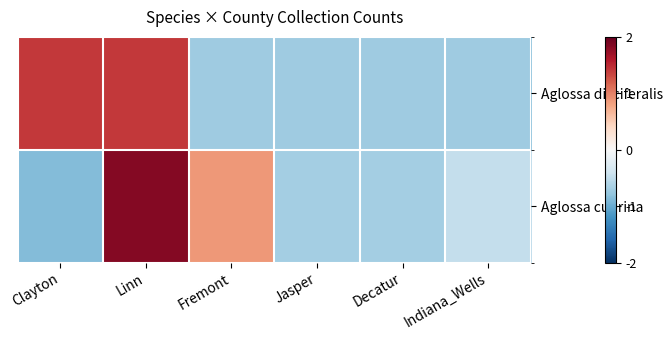

Which label corresponds to the smallest value in the chart?

Clayton